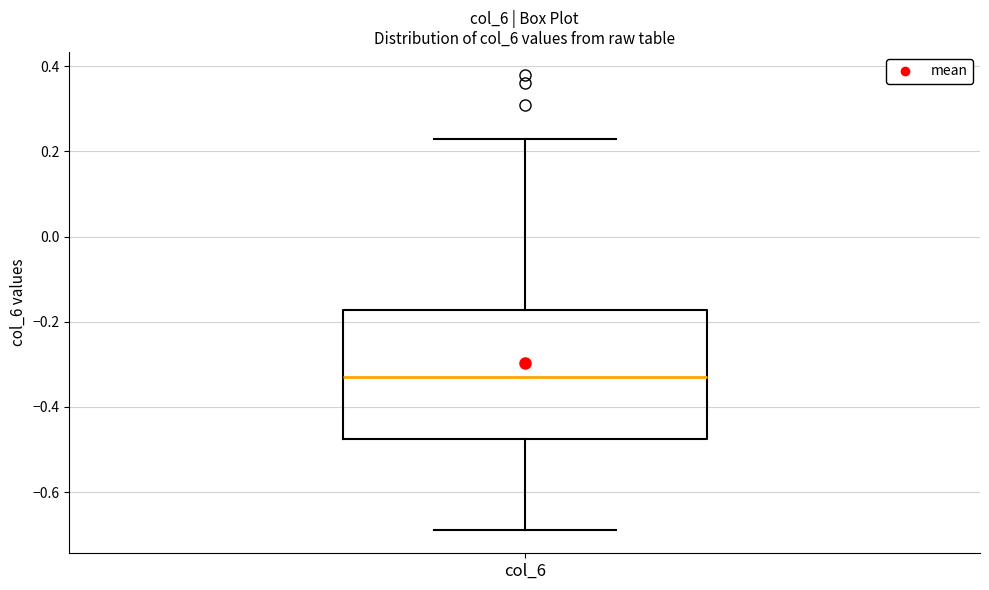

Transcribe this box plot: give where the median line is, the range the box spans, and where the two whiskers end, as read against the y-axis. The values are not printed on the chart, so give them approximately, as read against the axis.

median -0.32, box -0.48 to -0.18, whiskers -0.68 to 0.24